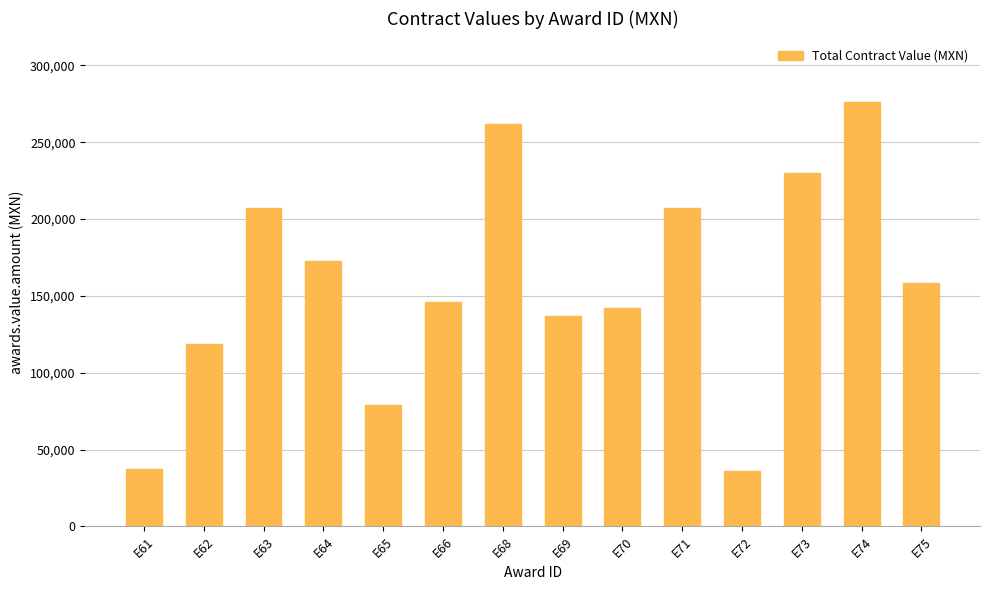

What is the greatest value displayed?

276080.0